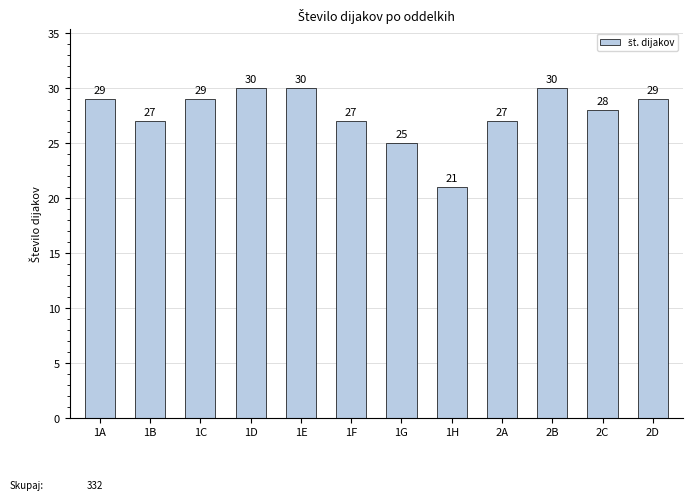

Which label corresponds to the smallest value in the chart?

1H